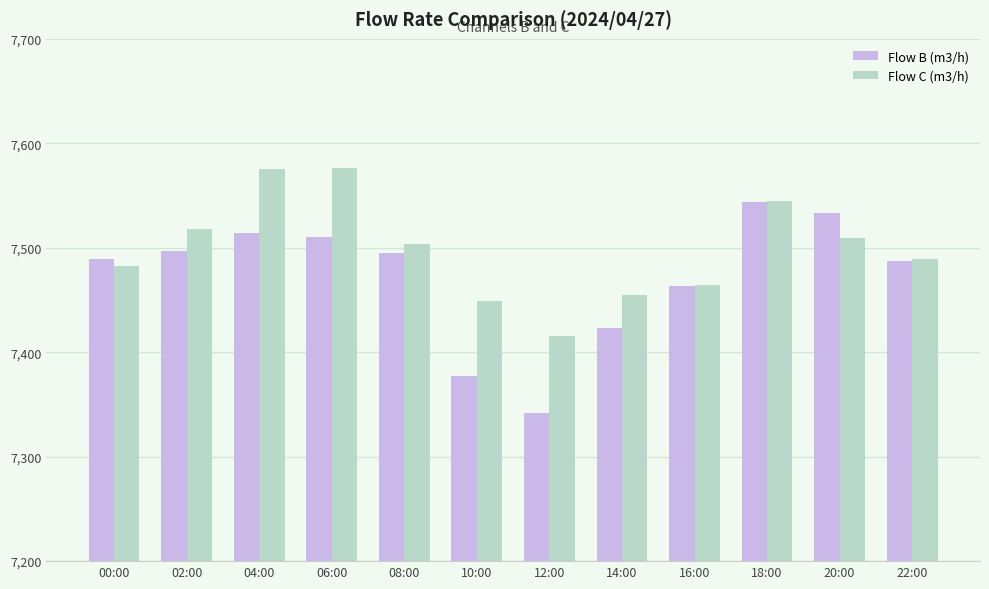

Which series changed the most between 14:00 and 16:00?

Flow B (m3/h)